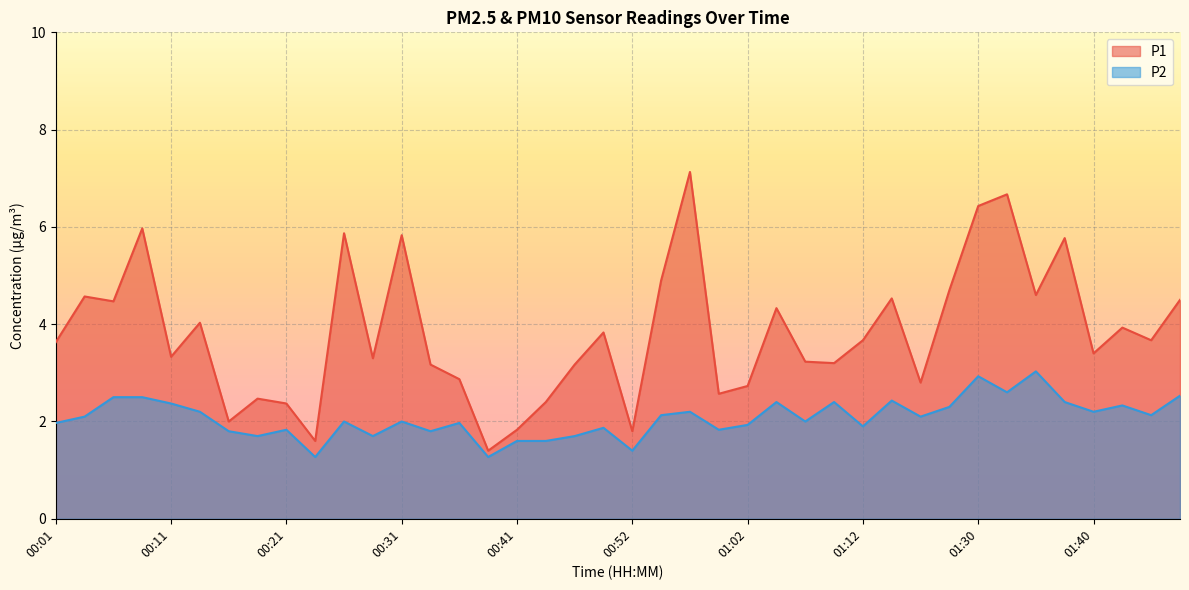

True or false: P2 has a value of 2.5 at 00:21.

False